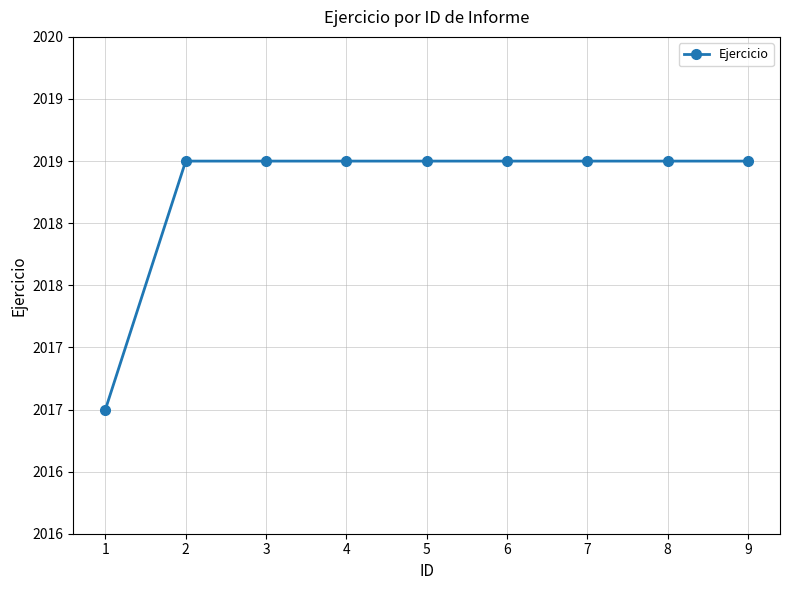

Is this an area chart (filled region under the line)?

No